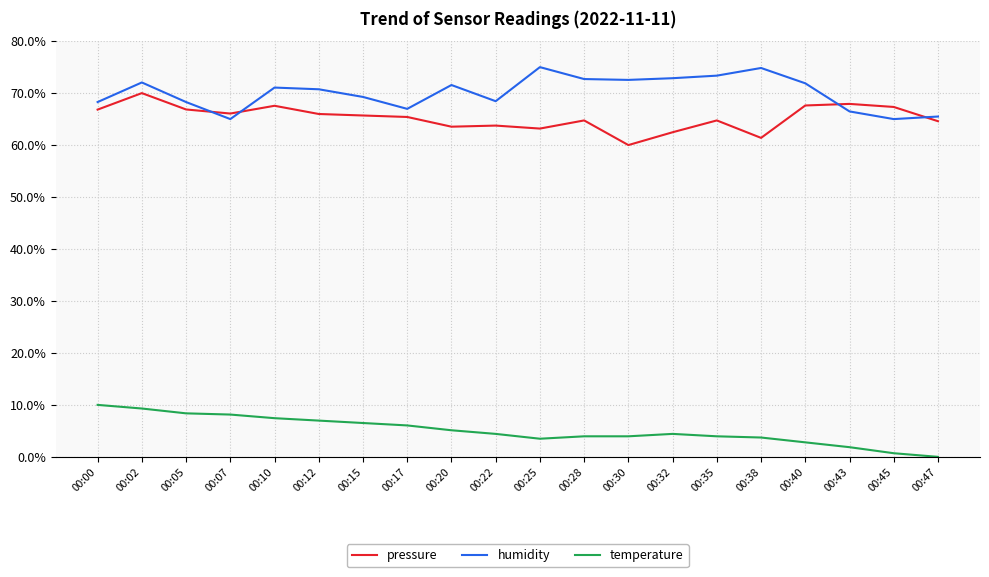

What are all the series names shown in the legend?

pressure, humidity, temperature